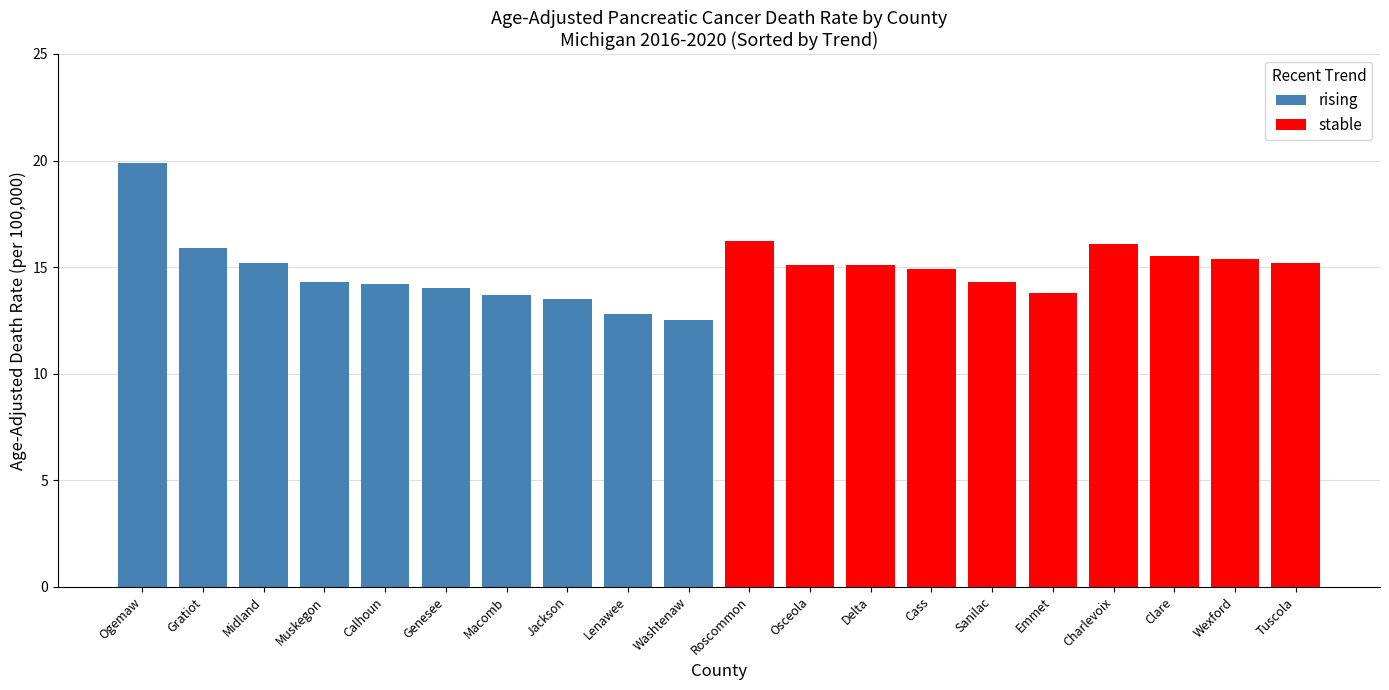

The rising series shows 10.5 at Midland. True or false?

False